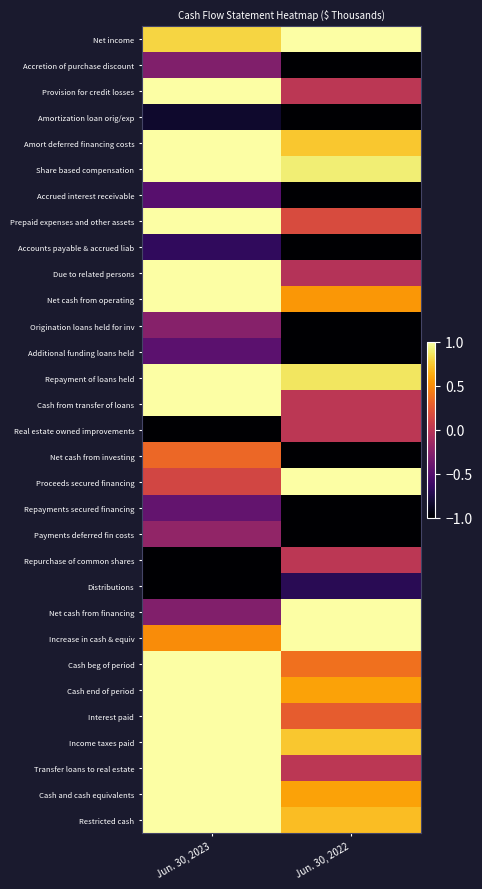

Which series has the widest spread of values?

Net cash from investing